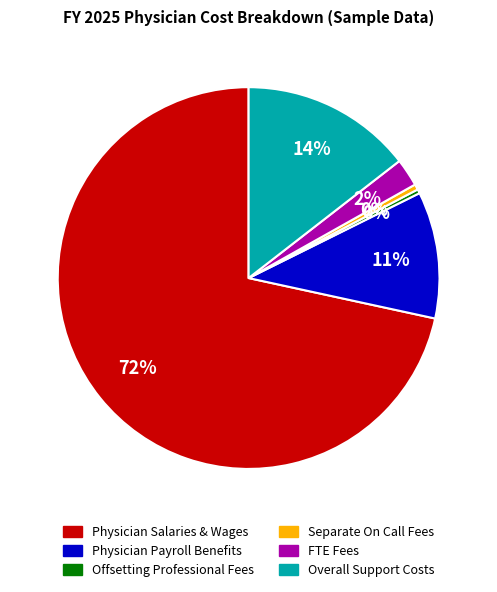

To the nearest percent, what is the average slice percentage?

17%